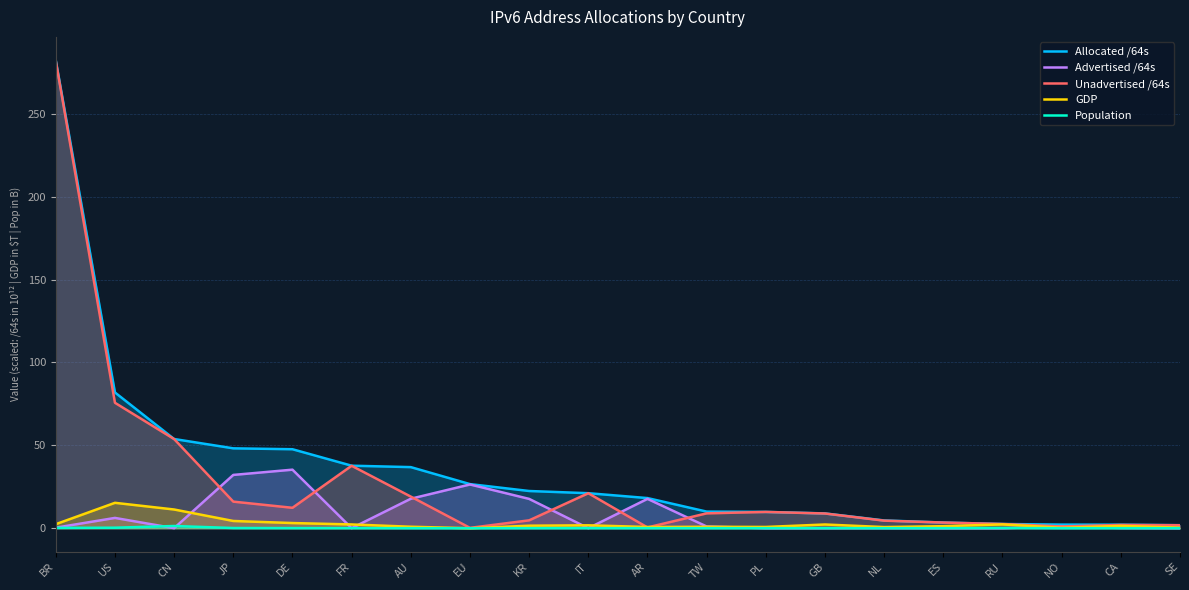

What is the difference between the highest and lowest values at DE?

47.6